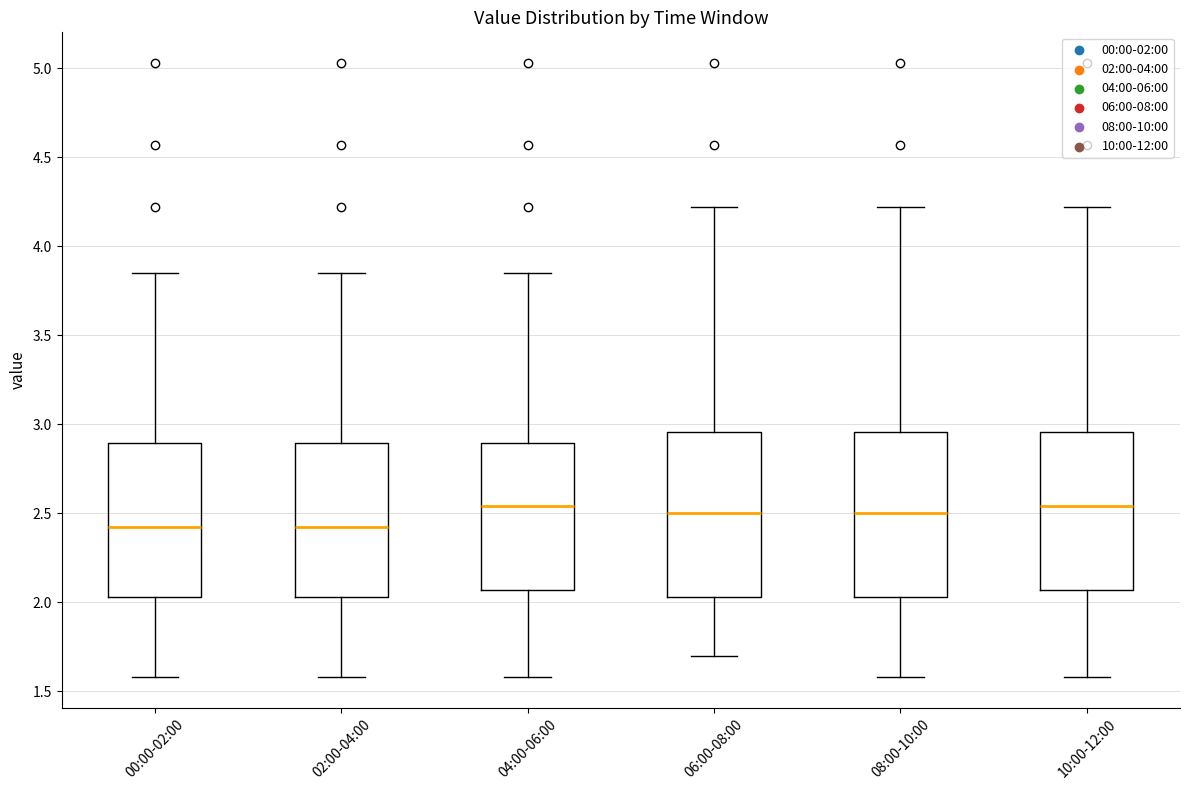

Where does the median line of the box for 08:00-10:00 sit on the y-axis? The values are not printed on the chart, so give them approximately, as read against the axis.

2.50